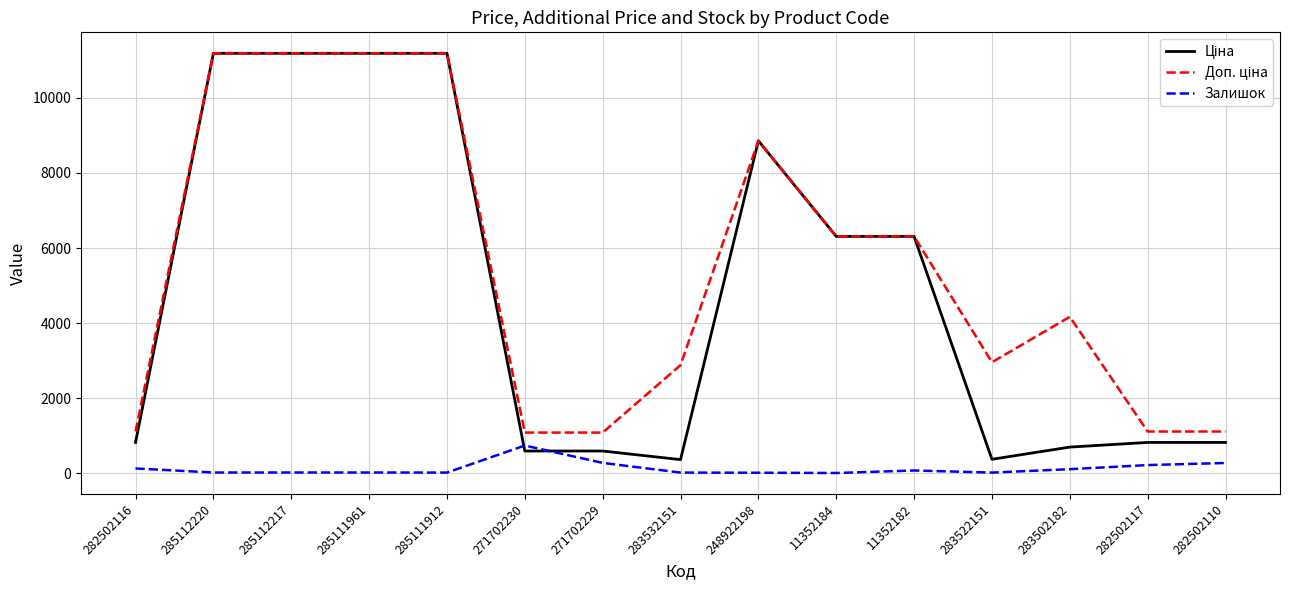

Reading right to left, transcribe all the data shown in this chart.

Ціна: 818.5	818.5	694.3	369.5	6308.8	6308.8	8856.7	359.9	589.9	589.9	11188.2	11188.2	11188.2	11188.2	818.5
Доп. ціна: 1109.2	1109.2	4165.6	2955.8	6308.8	6308.8	8856.7	2878.8	1081.7	1081.7	11188.2	11188.2	11188.2	11188.2	1109.2
Залишок: 271.0	215.0	106.0	15.0	71.0	4.0	11.0	15.0	273.0	736.0	15.0	17.0	17.0	17.0	125.0